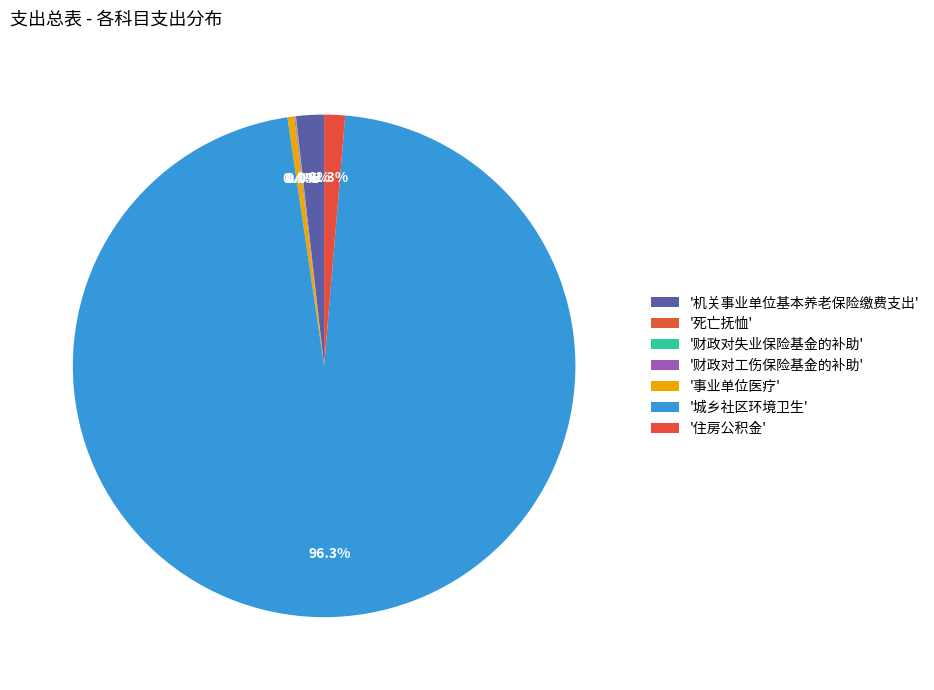

Rank the categories by value from lowest to highest.

死亡抚恤, 财政对失业保险基金的补助, 财政对工伤保险基金的补助, 事业单位医疗, 住房公积金, 机关事业单位基本养老保险缴费支出, 城乡社区环境卫生